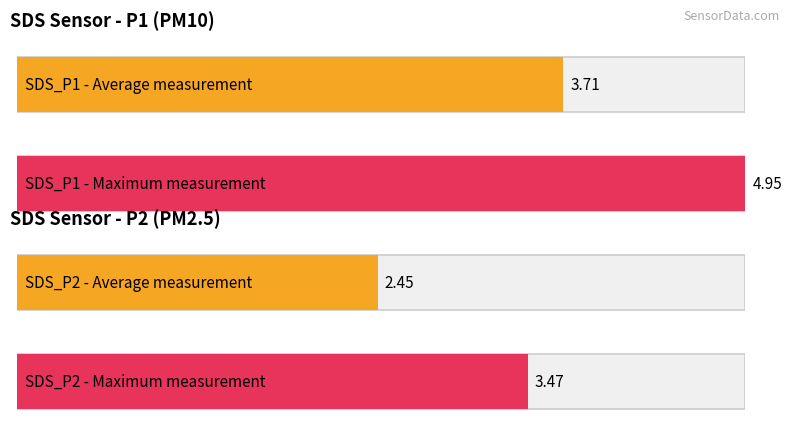

Rank the series at 00:17 from lowest to highest value.

SDS_P2, SDS_P1